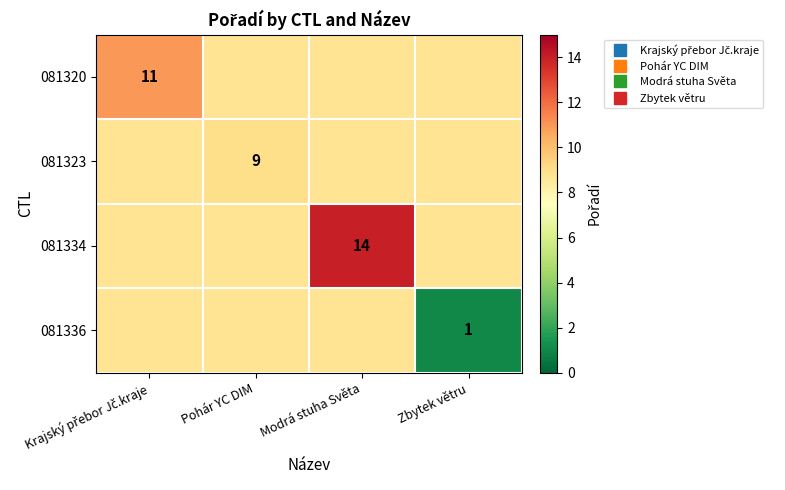

True or false: 081336 has a value of 5.7 at Krajský přebor Jč.kraje.

False